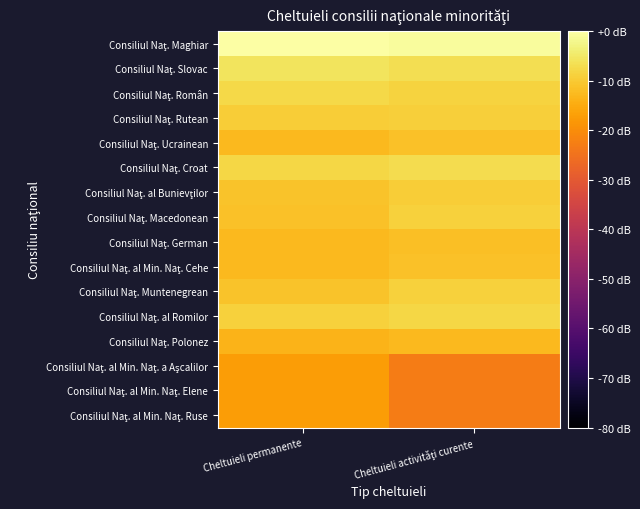

At which category is the sum across all series the highest?

Cheltuieli permanente